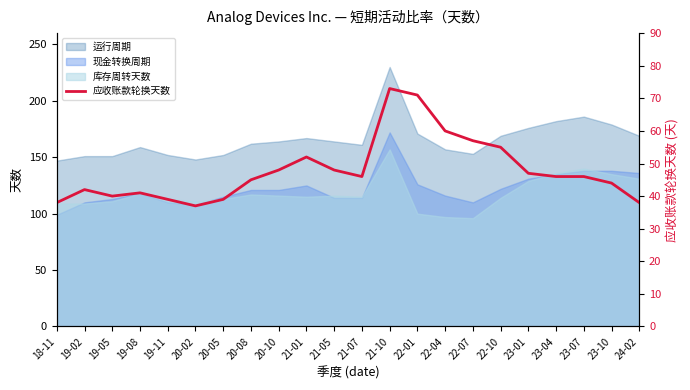

How many interior local valleys (lower than both neighbors) does the data have?

3